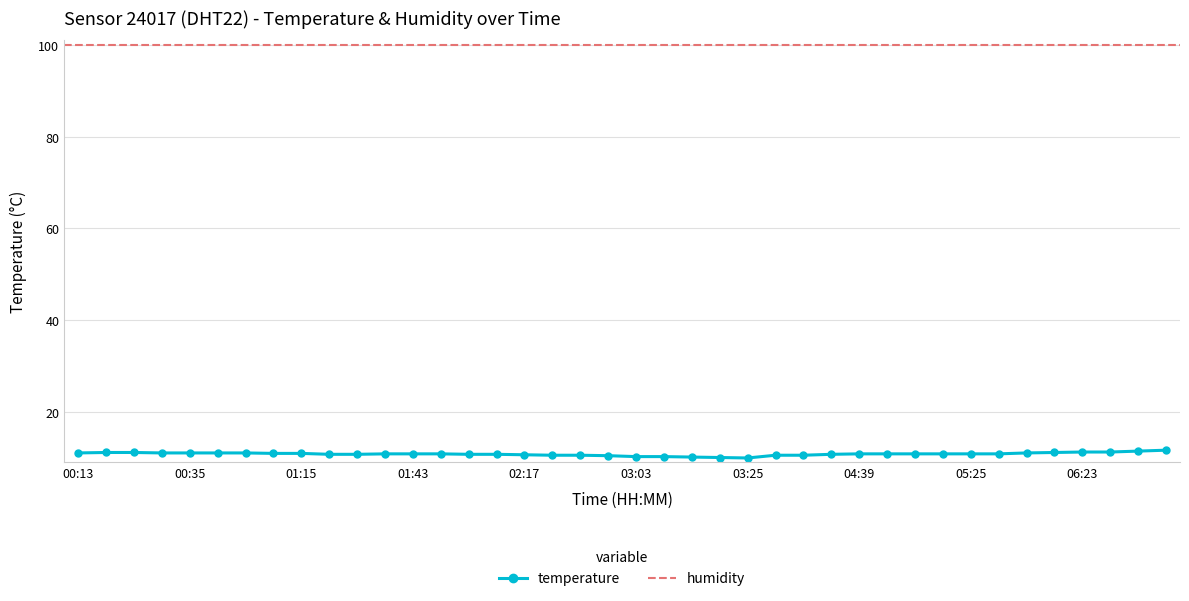

Rank the categories by value from highest to lowest.

06:57, 06:40, 06:23, 06:28, 00:19, 00:24, 06:11, 00:13, 00:30, 00:35, 00:41, 00:47, 06:00, 00:58, 01:15, 01:38, 01:43, 01:49, 04:39, 05:02, 05:08, 05:19, 05:25, 05:31, 01:26, 01:33, 02:05, 02:11, 04:33, 02:17, 02:23, 02:28, 04:10, 04:16, 02:45, 03:03, 03:08, 03:14, 03:19, 03:25